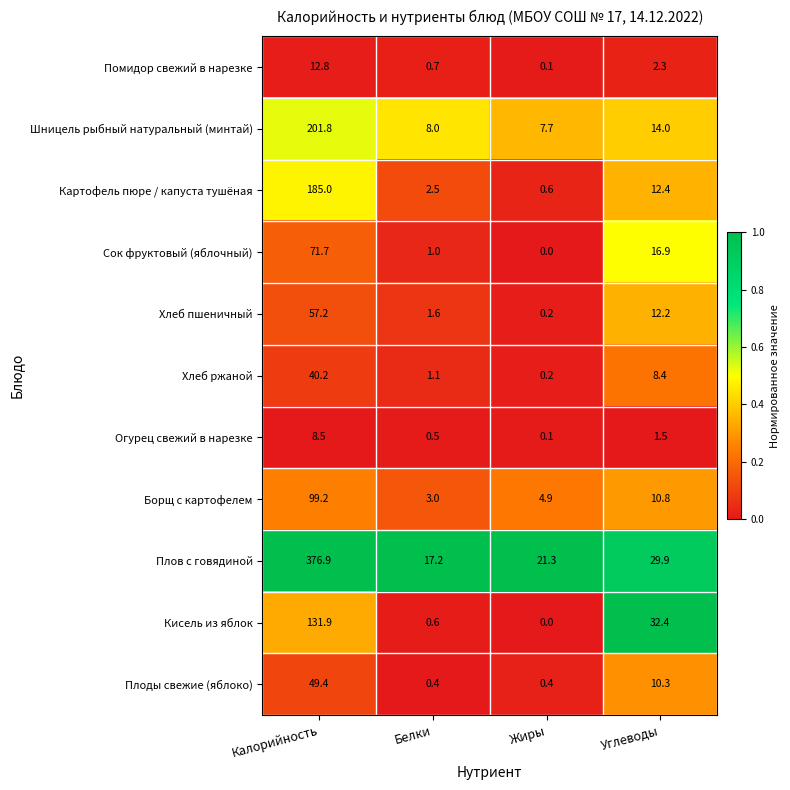

What is the average value of the Кисель из яблок series?

41.2